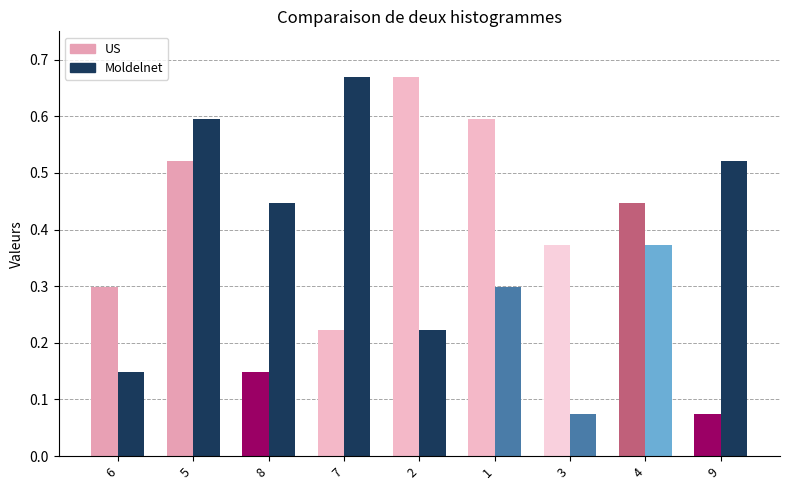

At which category is the sum across all series the highest?

5